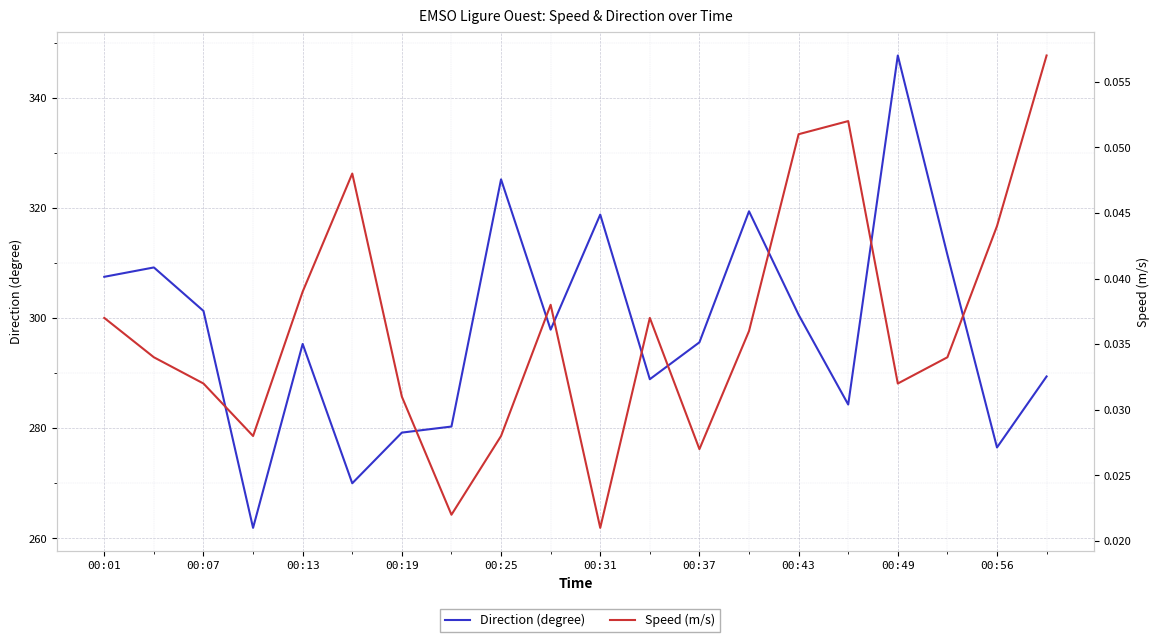

What is the sum of all Speed (m/s) values?

0.7